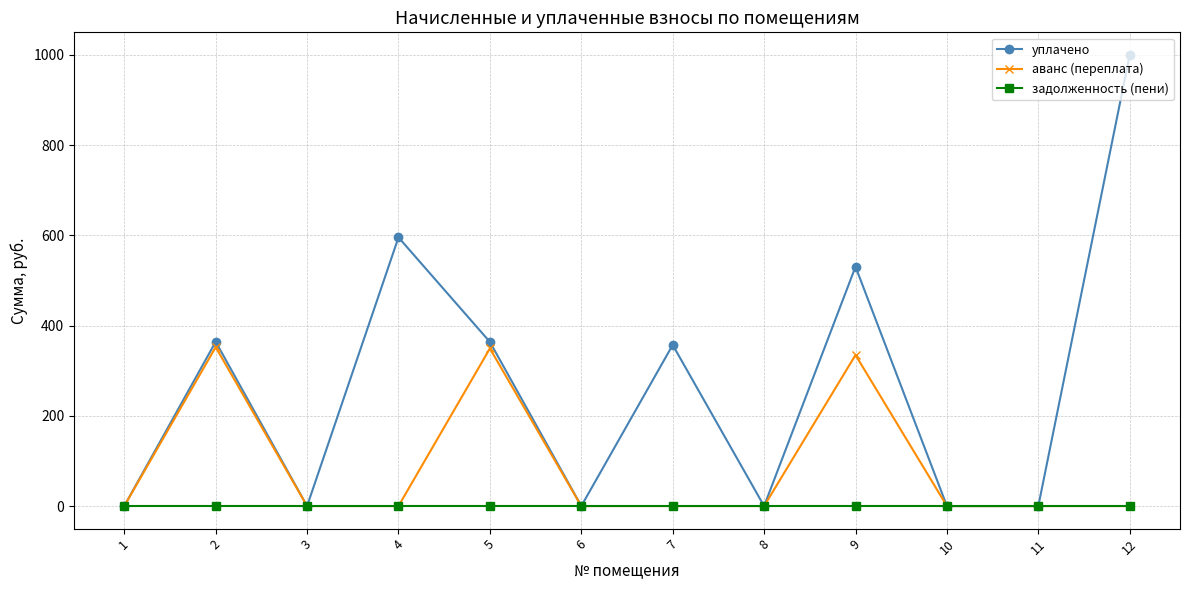

What is the difference between the highest and lowest values at 4?

595.5